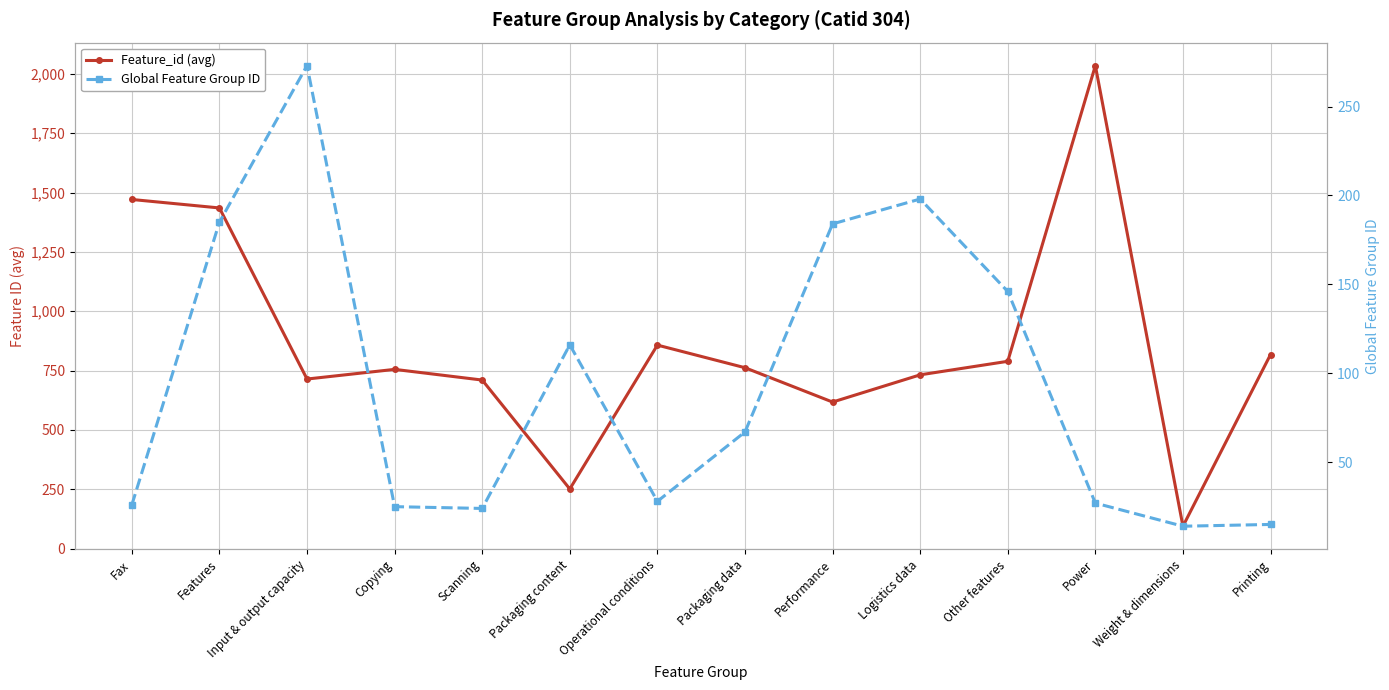

Is it true that Feature_id (avg) equals 270.4 at Input & output capacity?

False